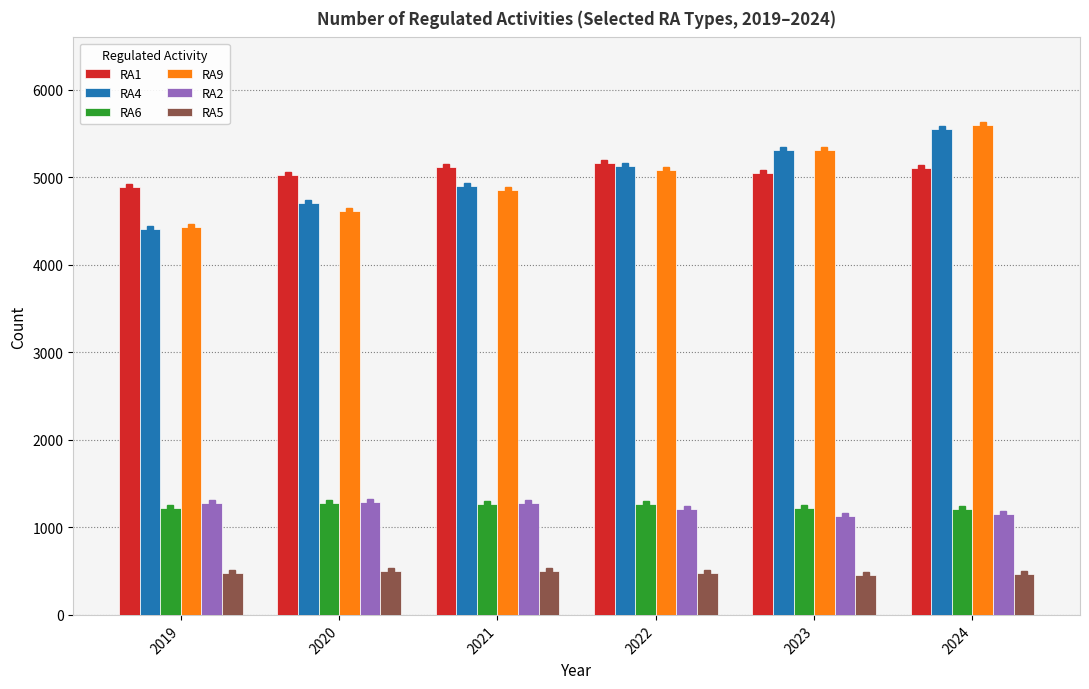

Are the bars horizontal?

No